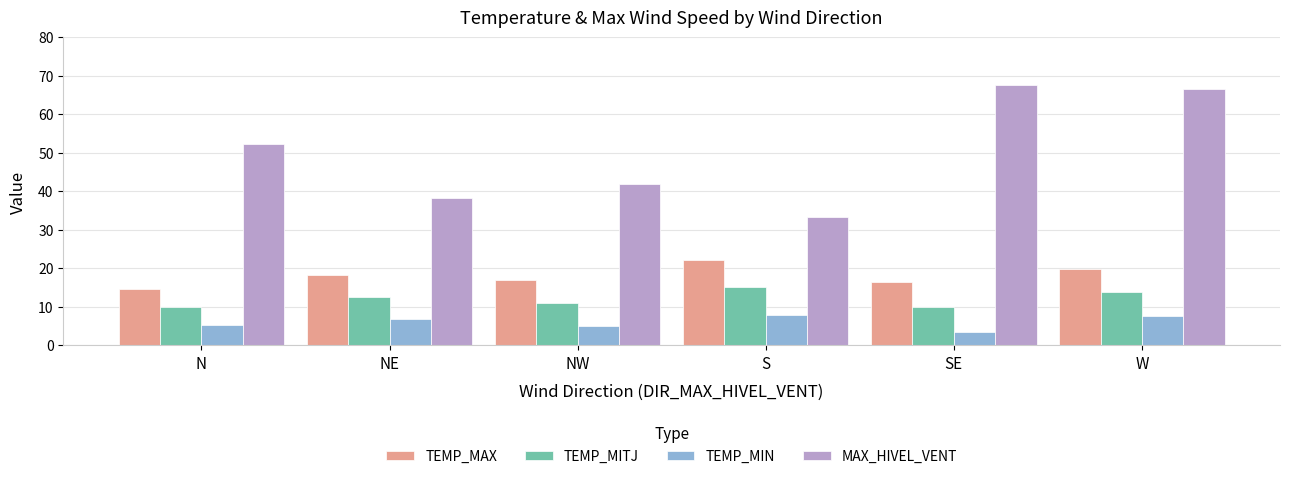

Which series has the largest total across all categories?

MAX_HIVEL_VENT